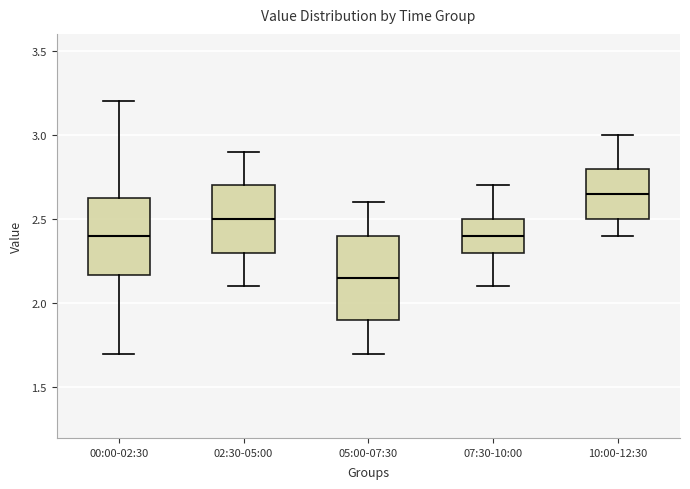

Reading left to right, transcribe this box plot: for each box, give where its median line is, the range the box spans, and where its two whiskers end, as read against the y-axis. The values are not printed on the chart, so give them approximately, as read against the axis.

00:00-02:30: median 2.40, box 2.15 to 2.60, whiskers 1.70 to 3.20
02:30-05:00: median 2.50, box 2.30 to 2.70, whiskers 2.10 to 2.90
05:00-07:30: median 2.15, box 1.90 to 2.40, whiskers 1.70 to 2.60
07:30-10:00: median 2.40, box 2.30 to 2.50, whiskers 2.10 to 2.70
10:00-12:30: median 2.65, box 2.50 to 2.80, whiskers 2.40 to 3.00